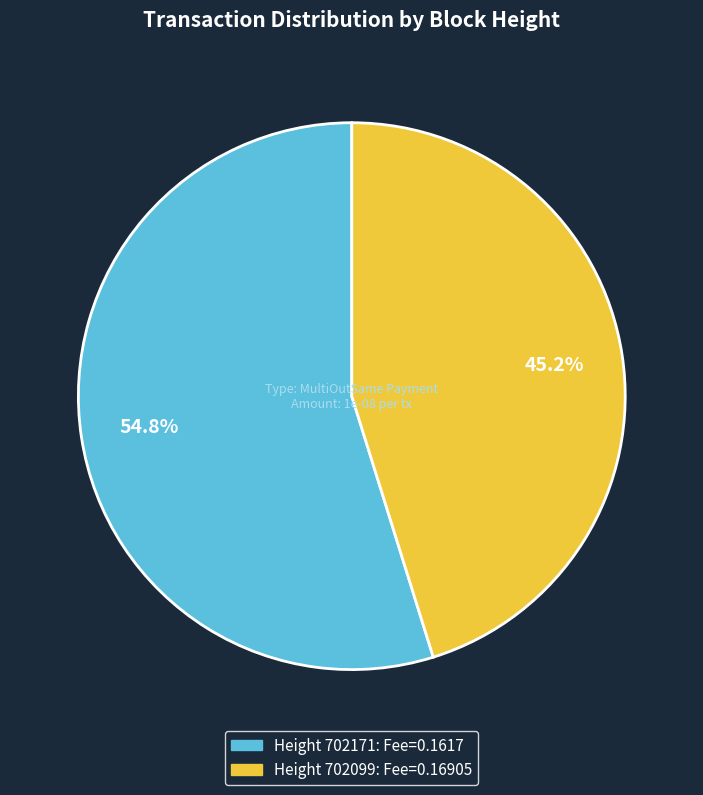

Is there a majority slice in this chart?

Yes